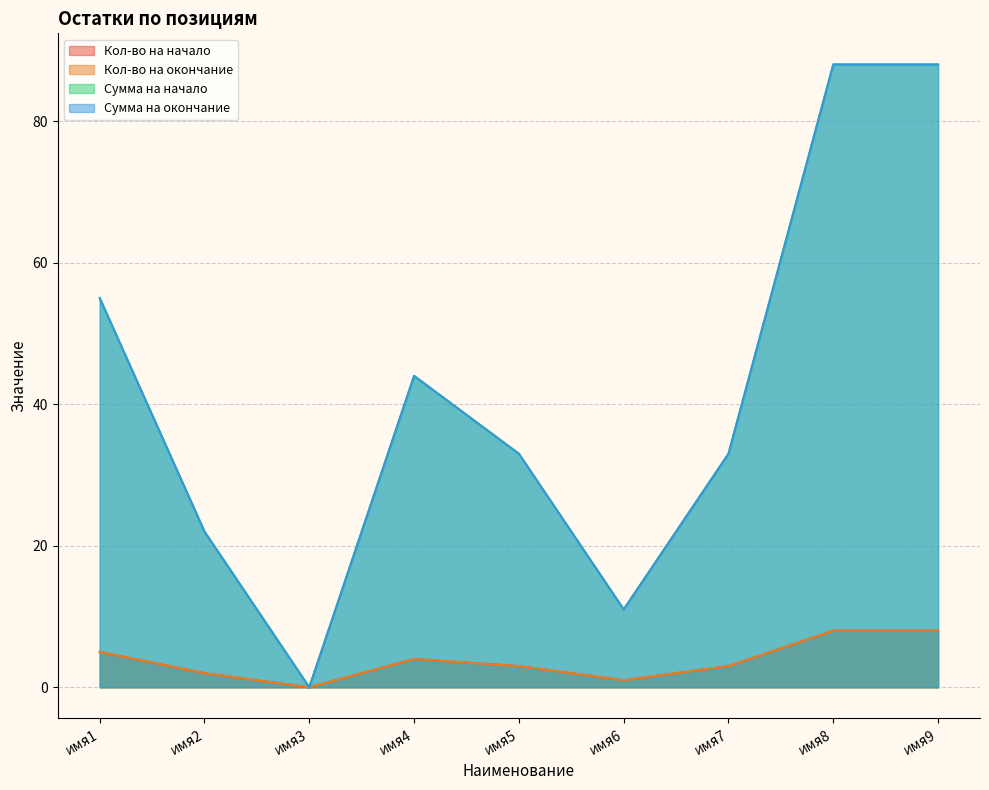

What is the difference between the highest and lowest values at имя8?

80